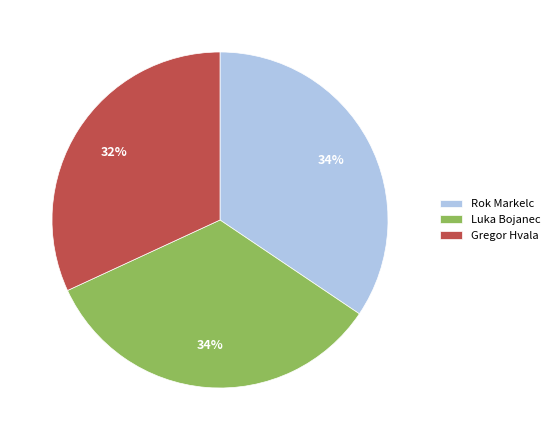

How many segments does this pie chart have?

3